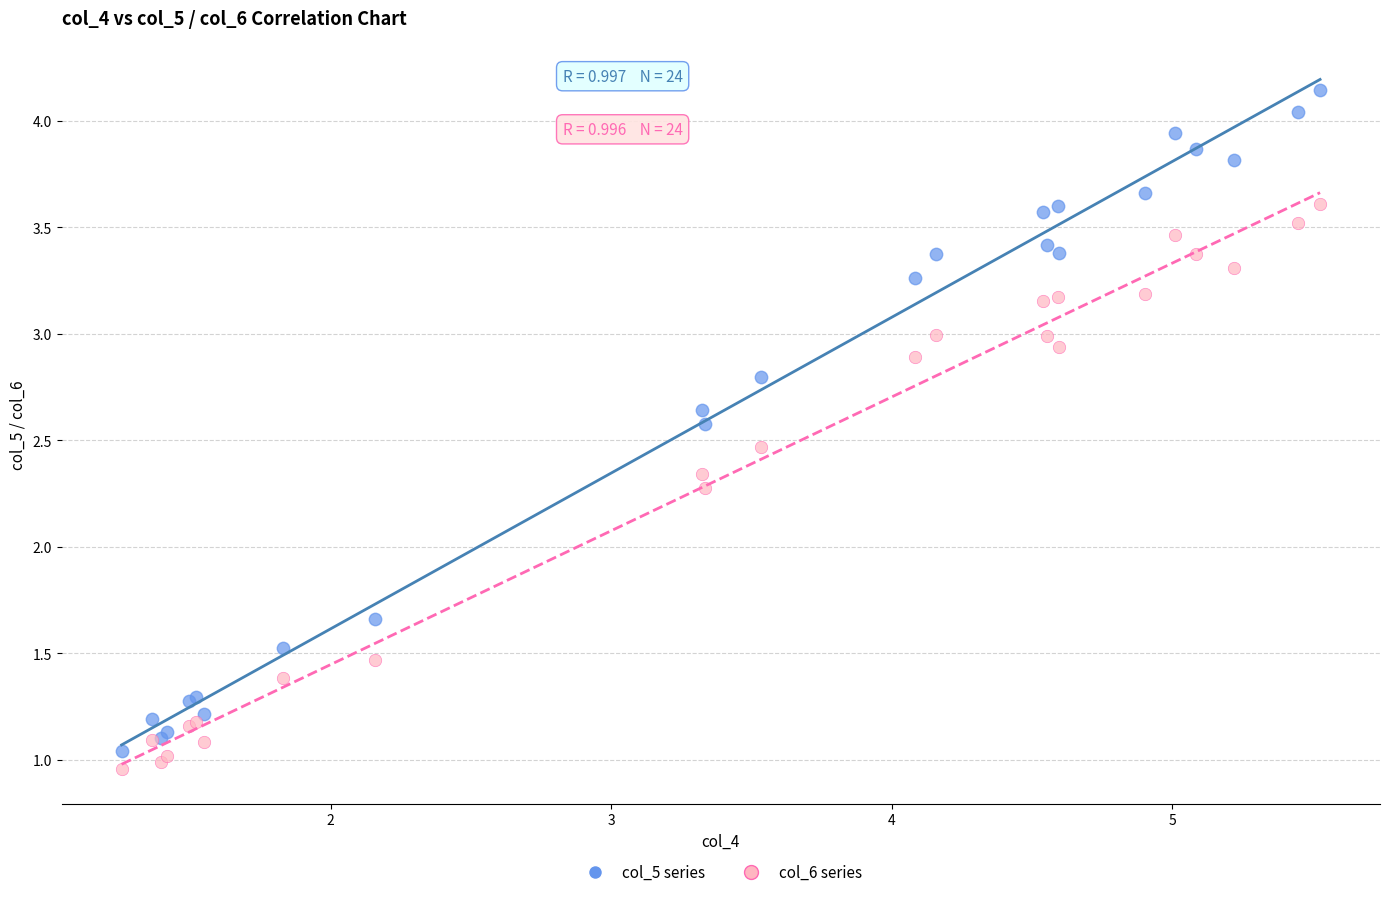

What are all the series names shown in the legend?

col_5 series, col_6 series